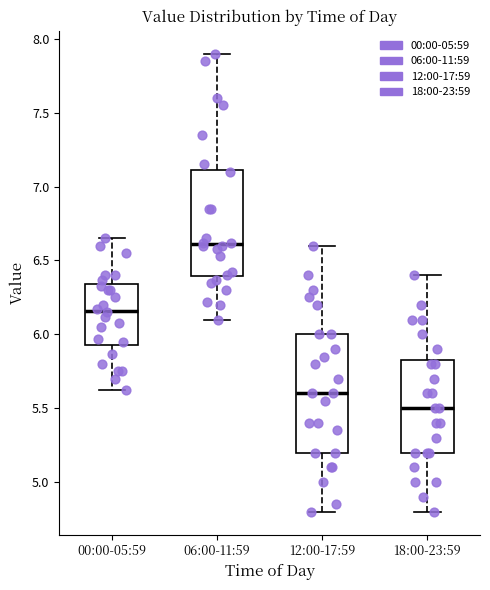

Which box has the highest median line?

06:00-11:59